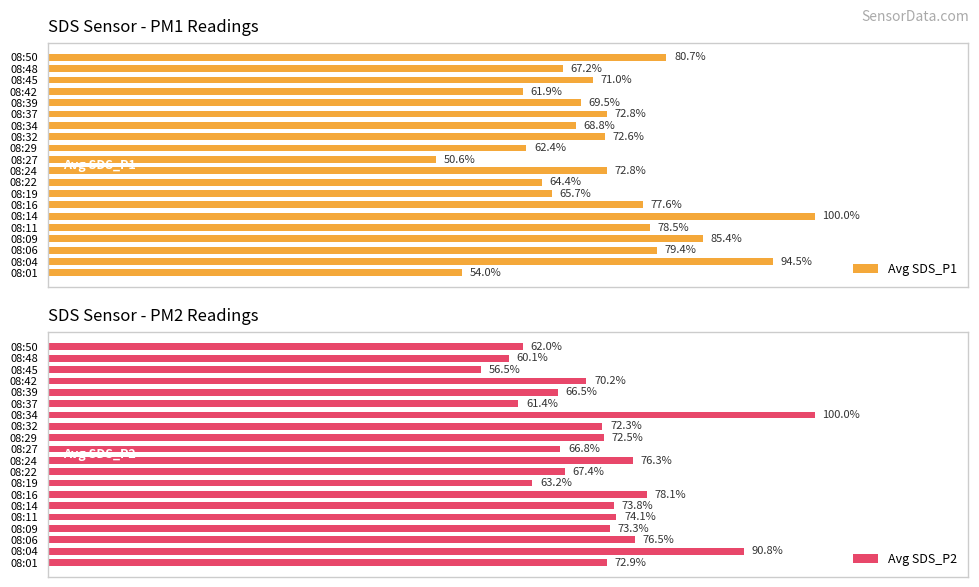

What is the value of the Avg SDS_P2 bar at the 16th from the left?

66.5